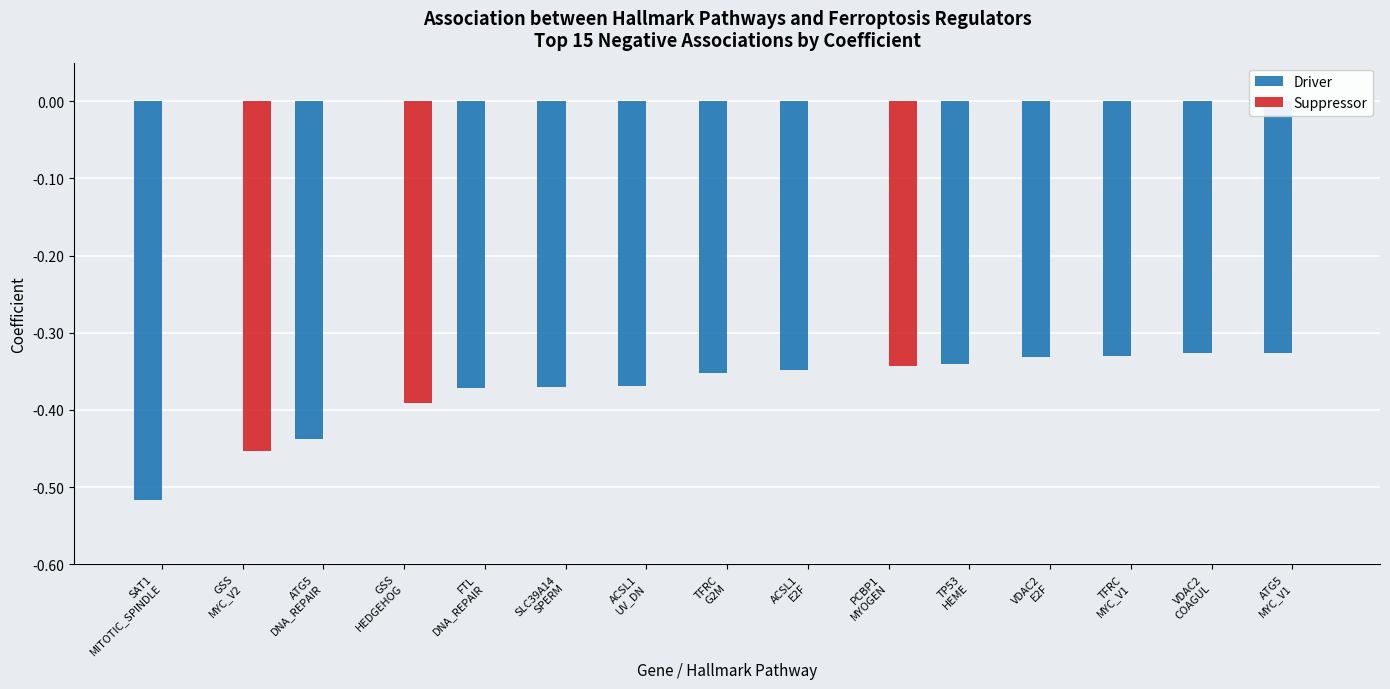

At which label does Driver reach its minimum?

SAT1
MITOTIC_SPINDLE